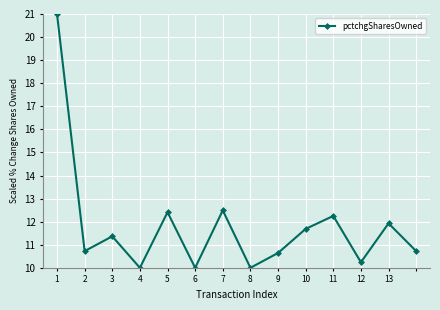

True or false: the data has more than 2 interior local peaks.

True